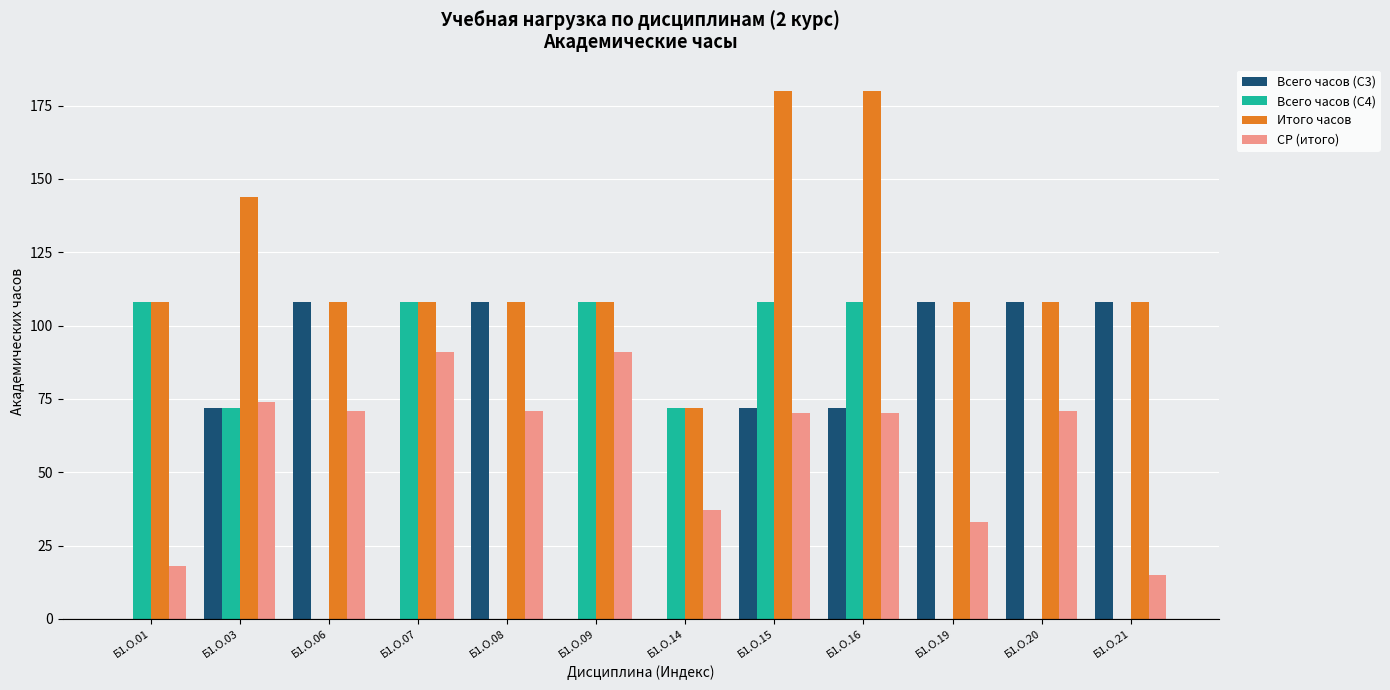

True or false: СР (итого) has a value of 18.1 at Б1.О.01.

True